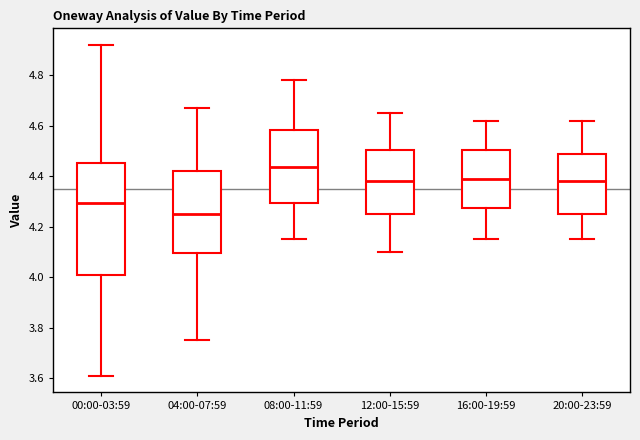

Reading left to right, transcribe this box plot: for each box, give where its median line is, the range the box spans, and where its two whiskers end, as read against the y-axis. The values are not printed on the chart, so give them approximately, as read against the axis.

00:00-03:59: median 4.30, box 4.00 to 4.46, whiskers 3.62 to 4.92
04:00-07:59: median 4.26, box 4.10 to 4.42, whiskers 3.76 to 4.68
08:00-11:59: median 4.44, box 4.30 to 4.58, whiskers 4.16 to 4.78
12:00-15:59: median 4.38, box 4.26 to 4.50, whiskers 4.10 to 4.66
16:00-19:59: median 4.40, box 4.28 to 4.50, whiskers 4.16 to 4.62
20:00-23:59: median 4.38, box 4.26 to 4.50, whiskers 4.16 to 4.62